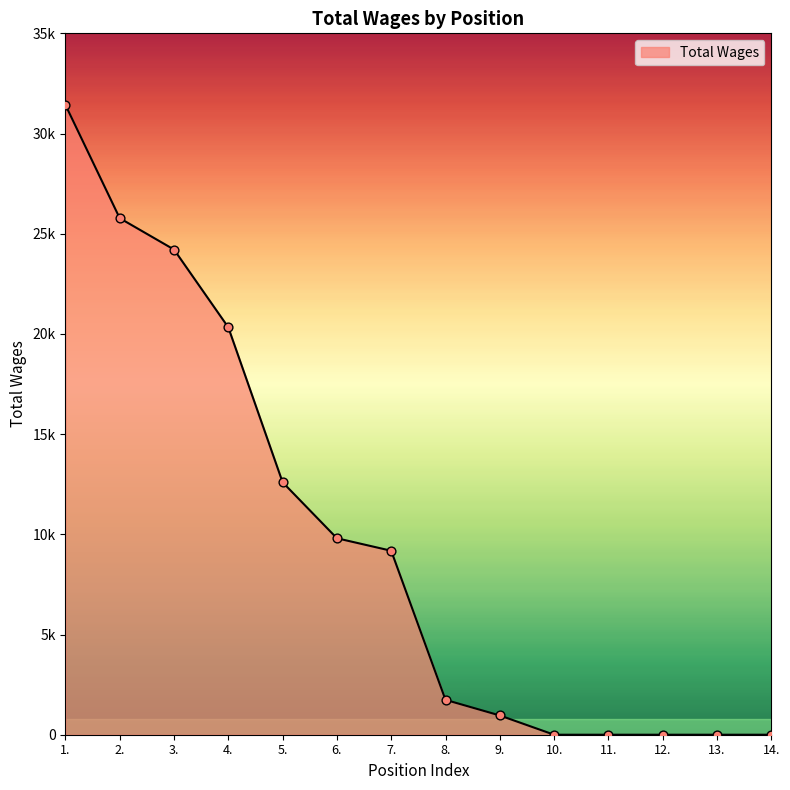

Between 8. and 5., which is larger?

5.